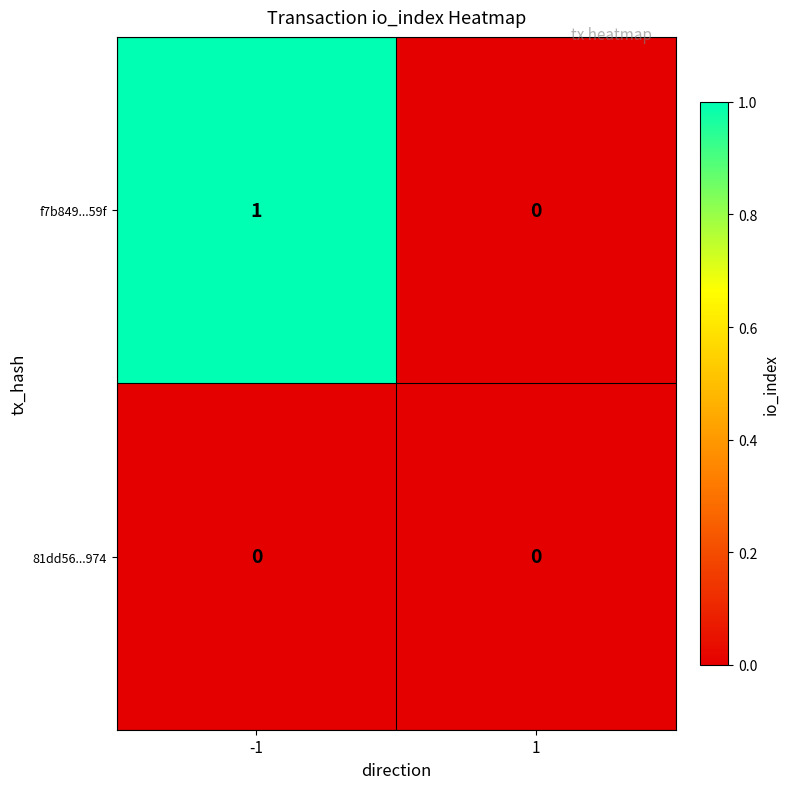

Reading left to right, list all the values displayed in this chart.

f7b849...59f: 1	0
81dd56...974: 0	0